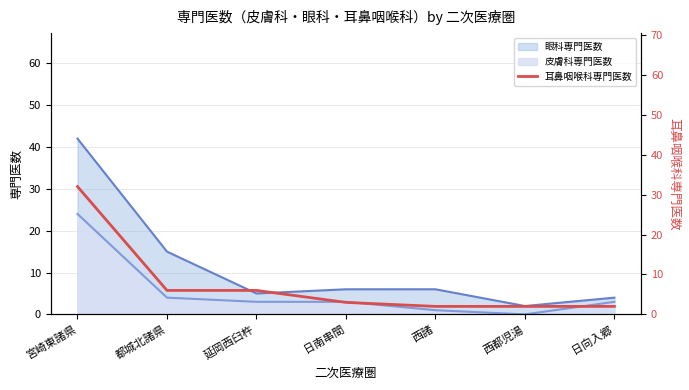

Where is the data nearest to the value 17?

都城北諸県